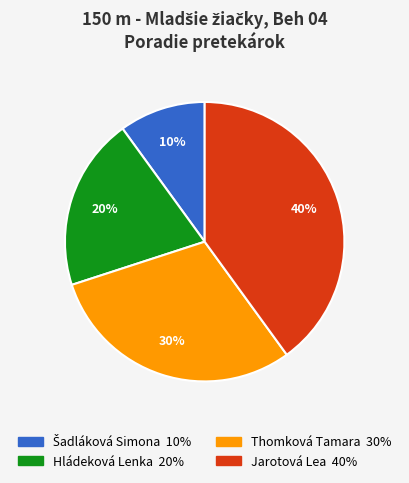

To the nearest percent, what is the average slice percentage?

25%